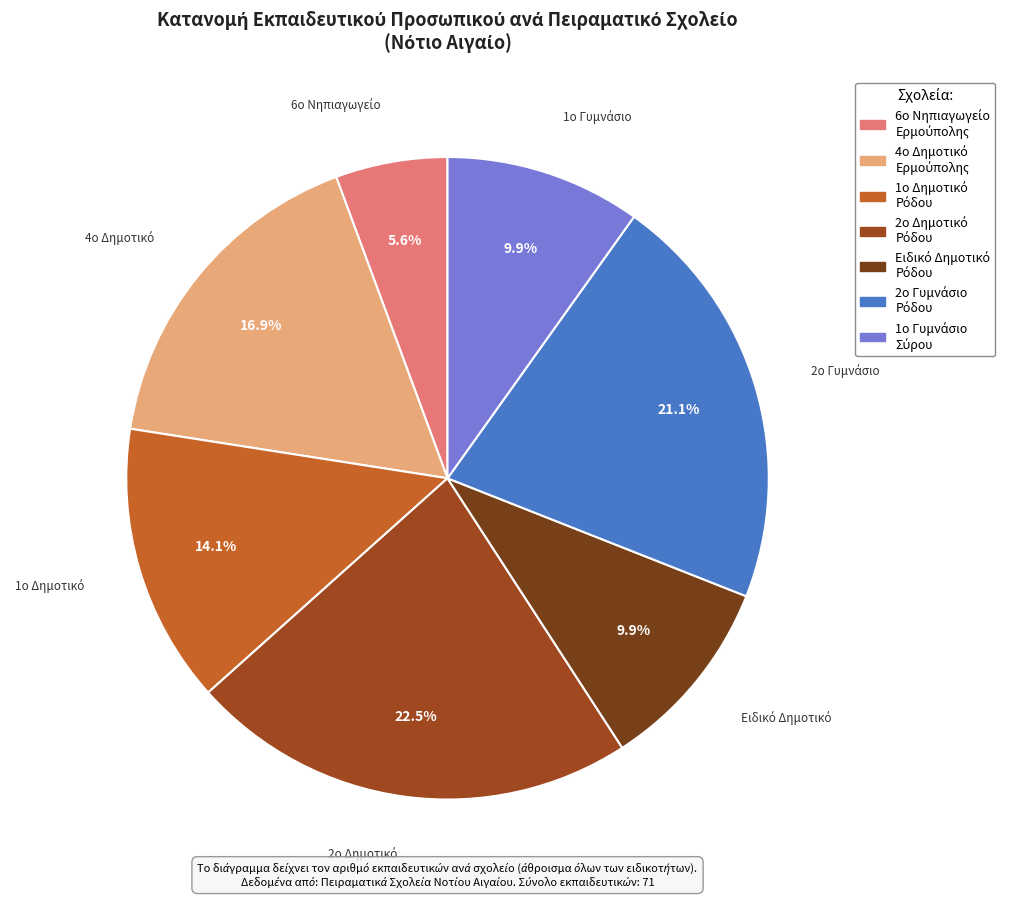

Is there a majority slice in this chart?

No